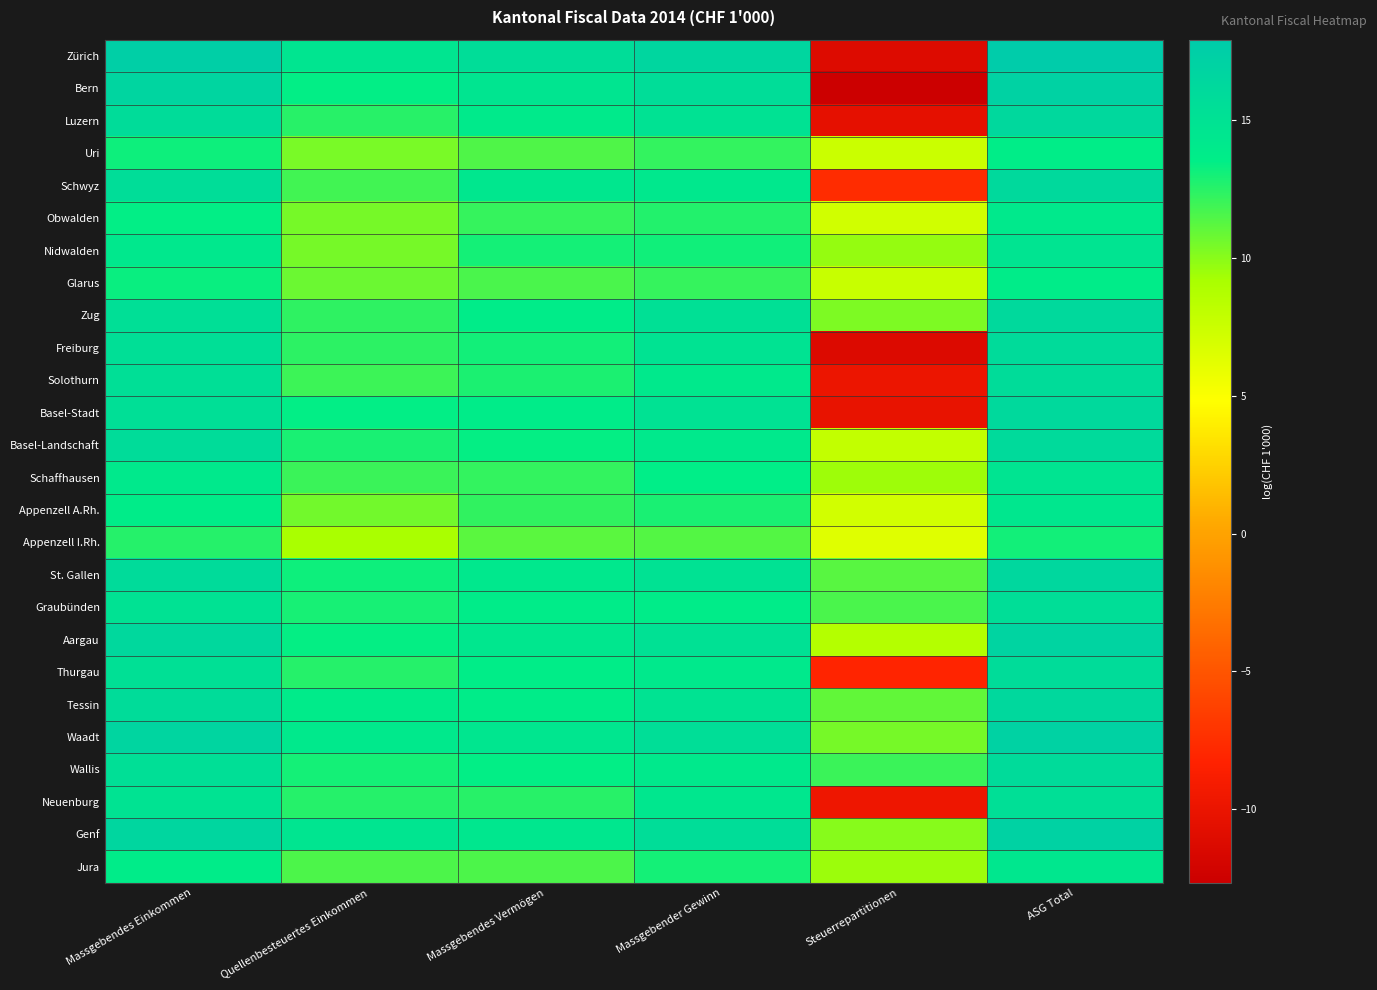

What is the spread (max minus min) of values at Massgebender Gewinn?

5.2